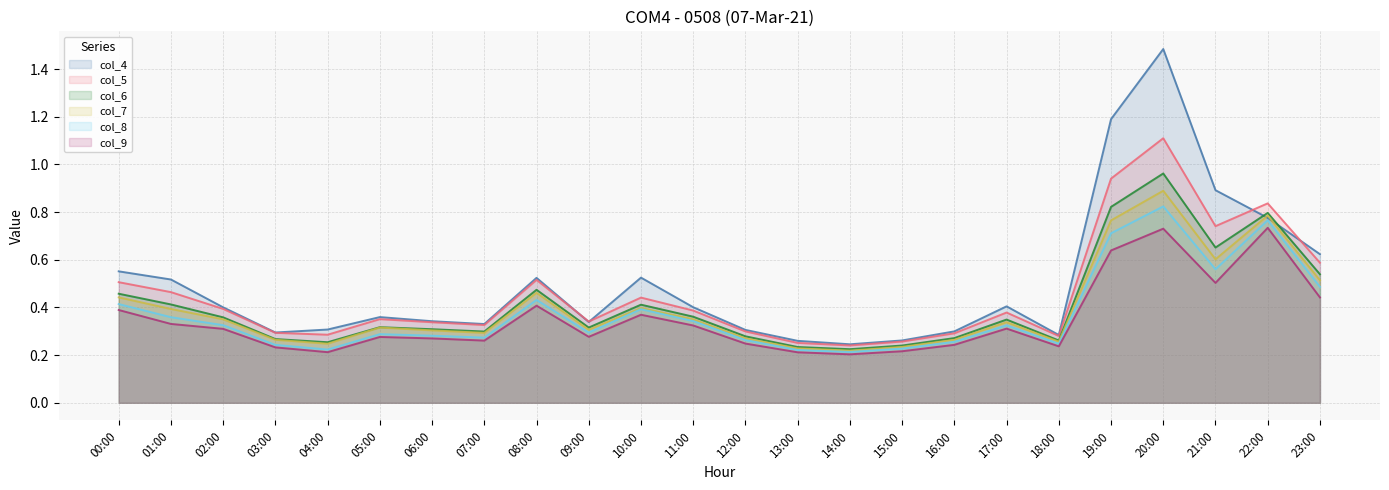

Which series changed the most between 08:00 and 10:00?

col_5